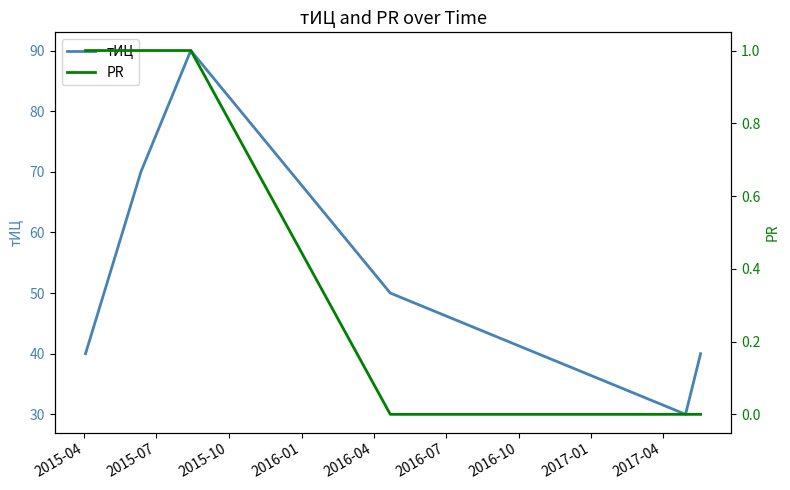

What is the minimum value for тИЦ?

30